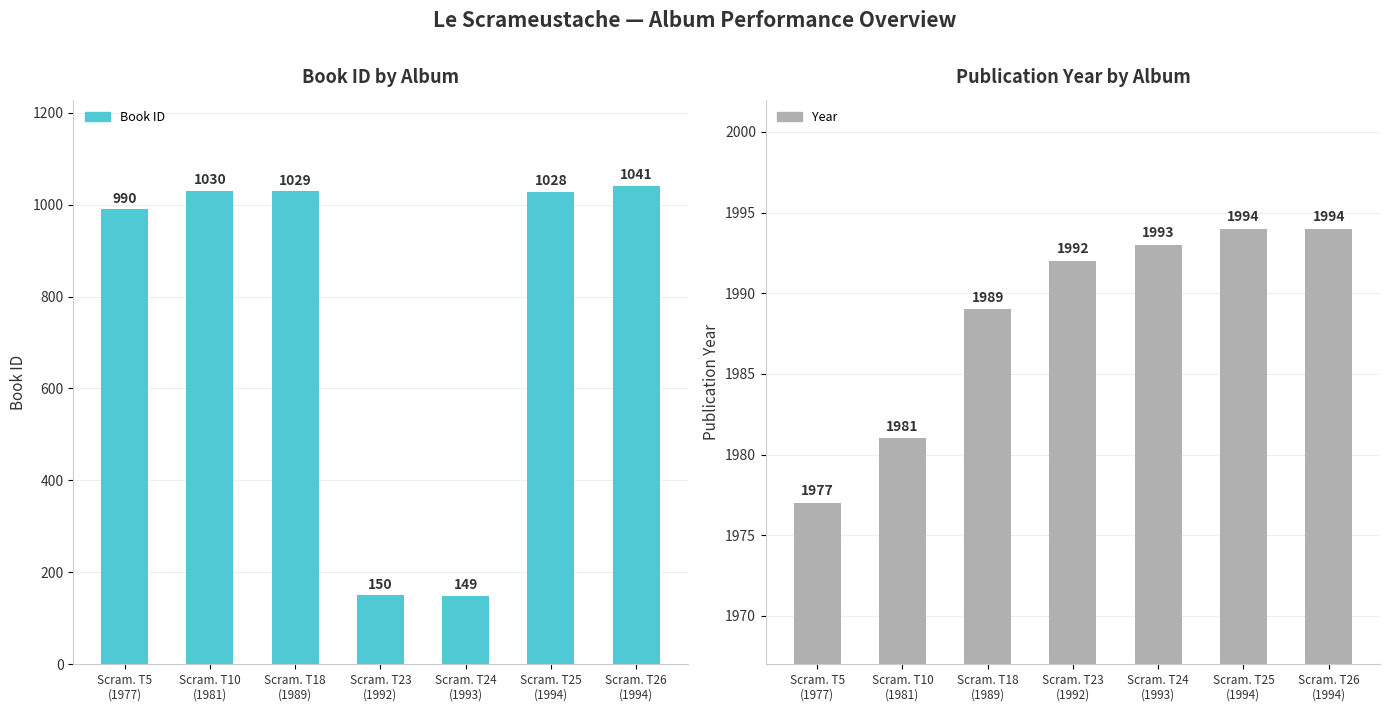

How many bars are there in total?

14